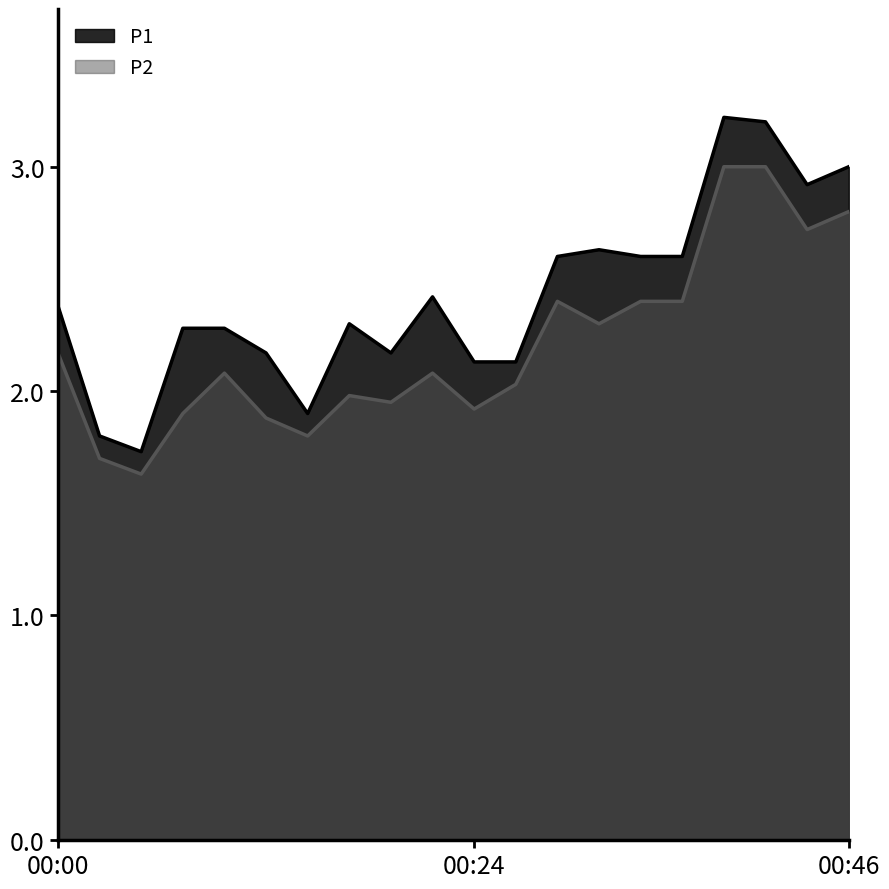

What is the difference between the P2 values at 00:22 and 00:32?

0.2